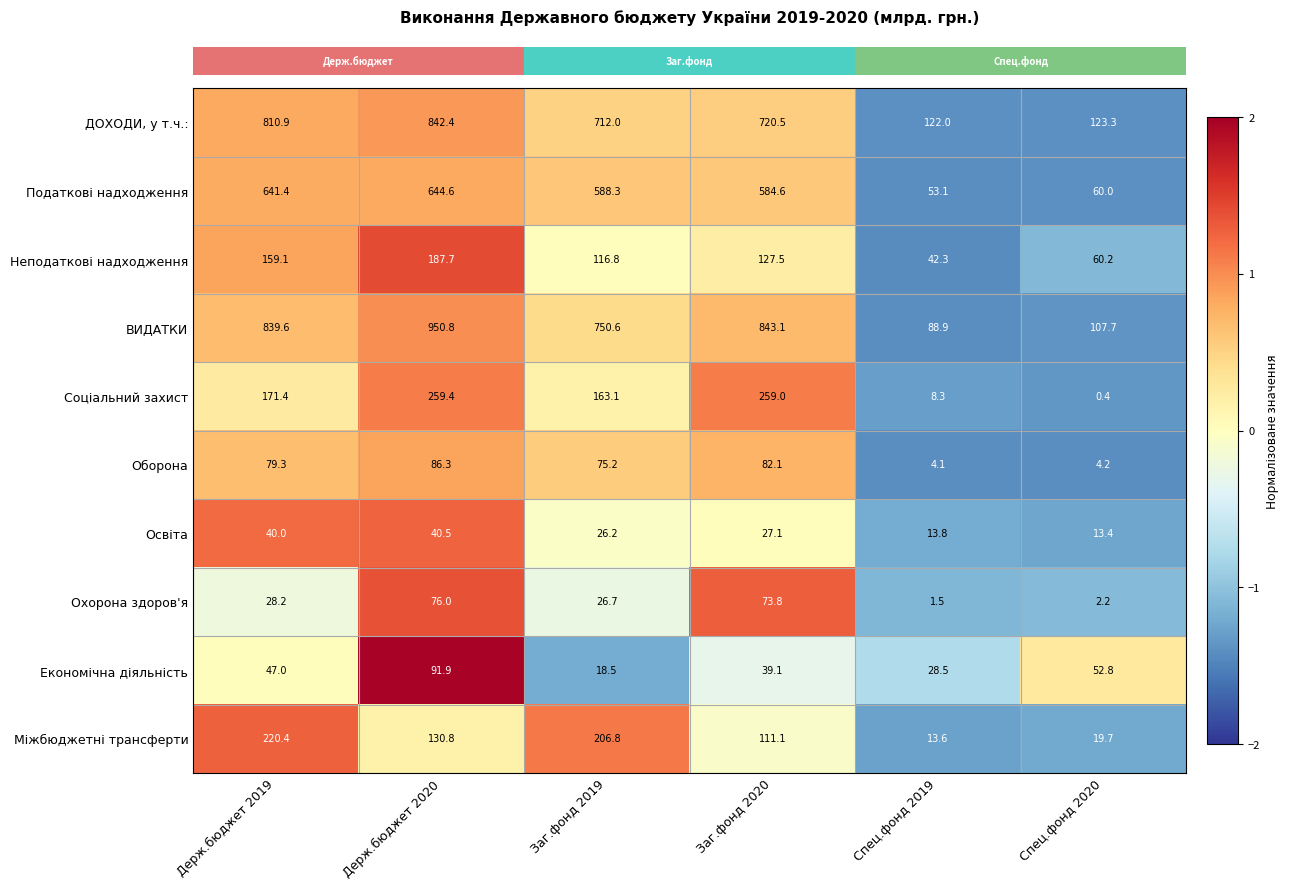

At which label is ВИДАТКИ closest to 519?

Заг.фонд 2019